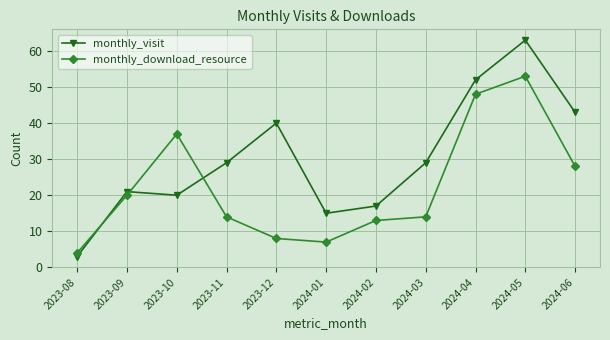

What is the label of the 10th point from the right?

2023-09